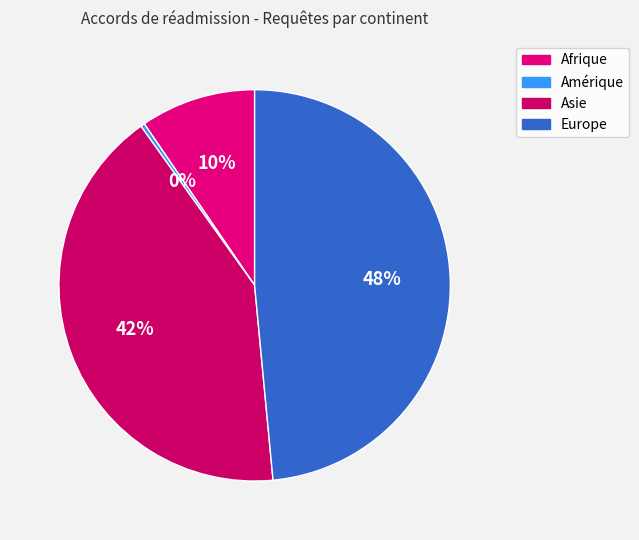

Which category has the smallest portion of the pie?

Amérique